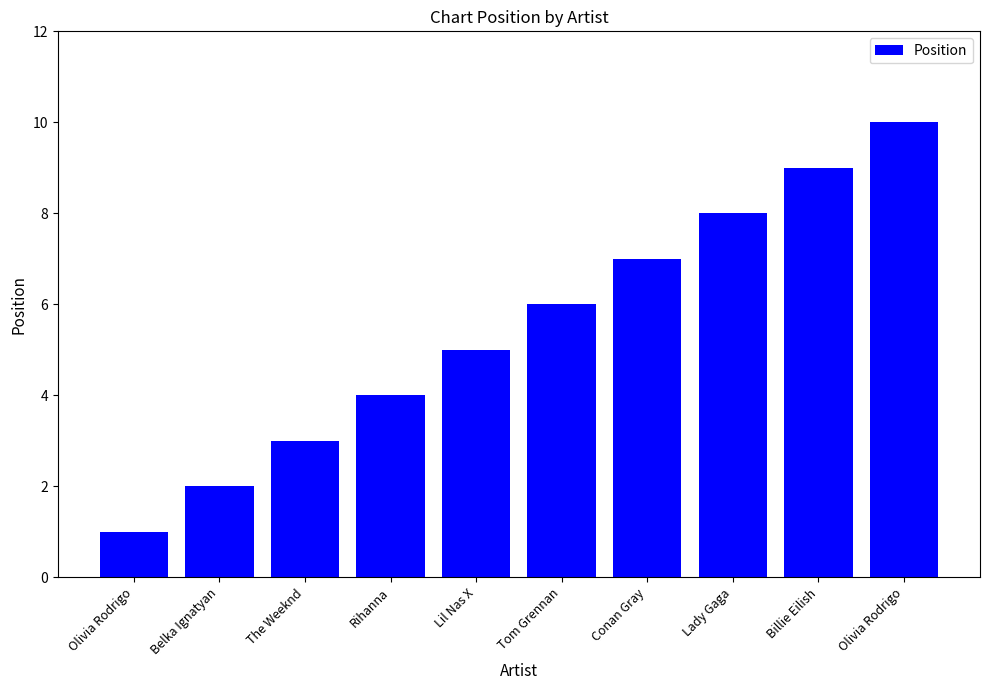

What is the sum of the values at Tom Grennan and Olivia Rodrigo?

7